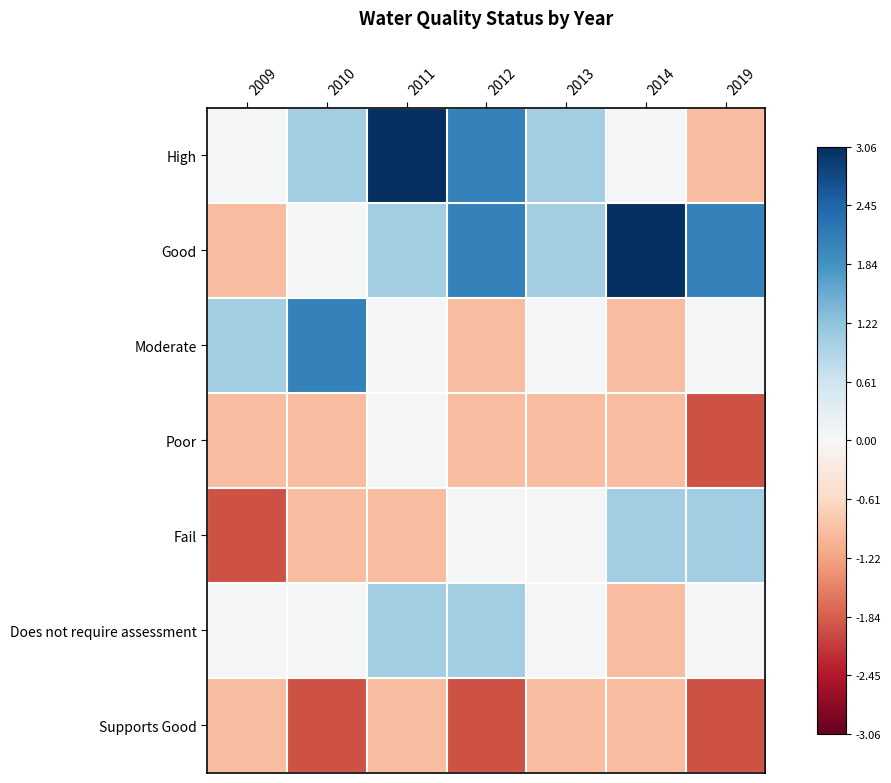

Which has a higher value, 2013 or 2012?

2012